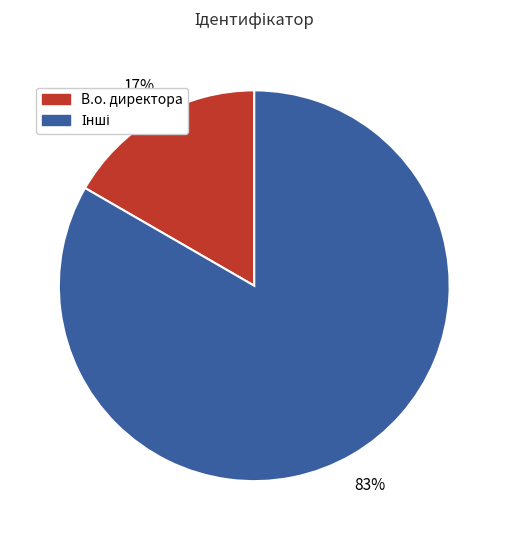

Which slice is the smallest?

В.о. директора